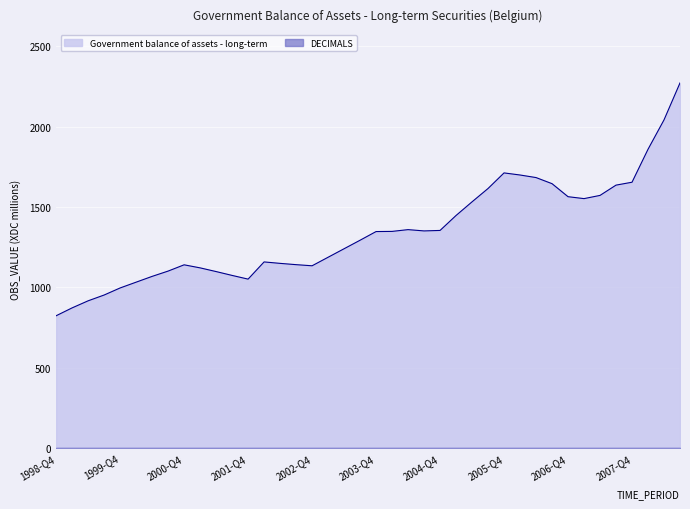

Where is the first local minimum?

2001-Q4